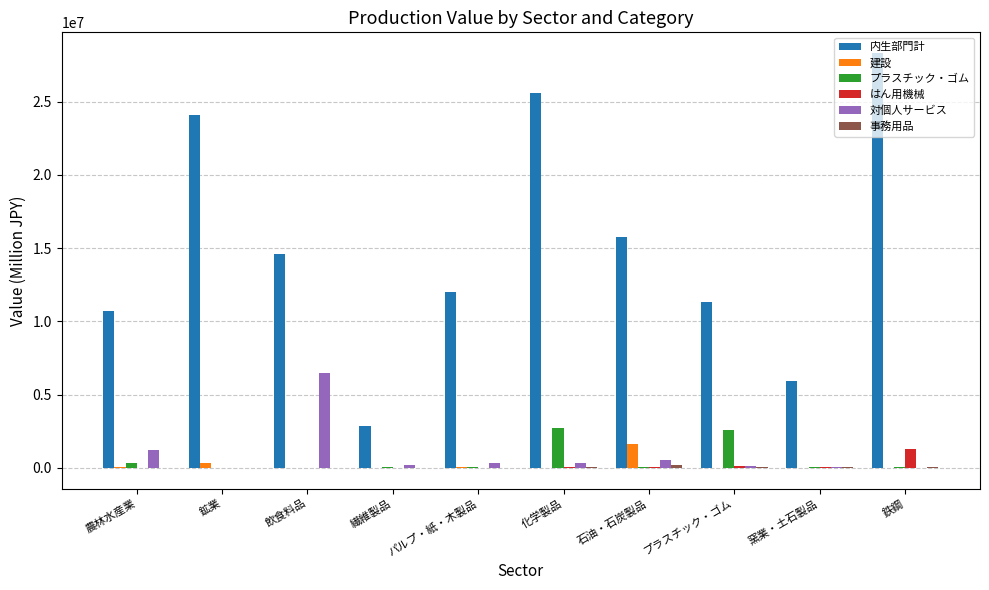

What is the total value across all series at 窯業・土石製品?

6171195